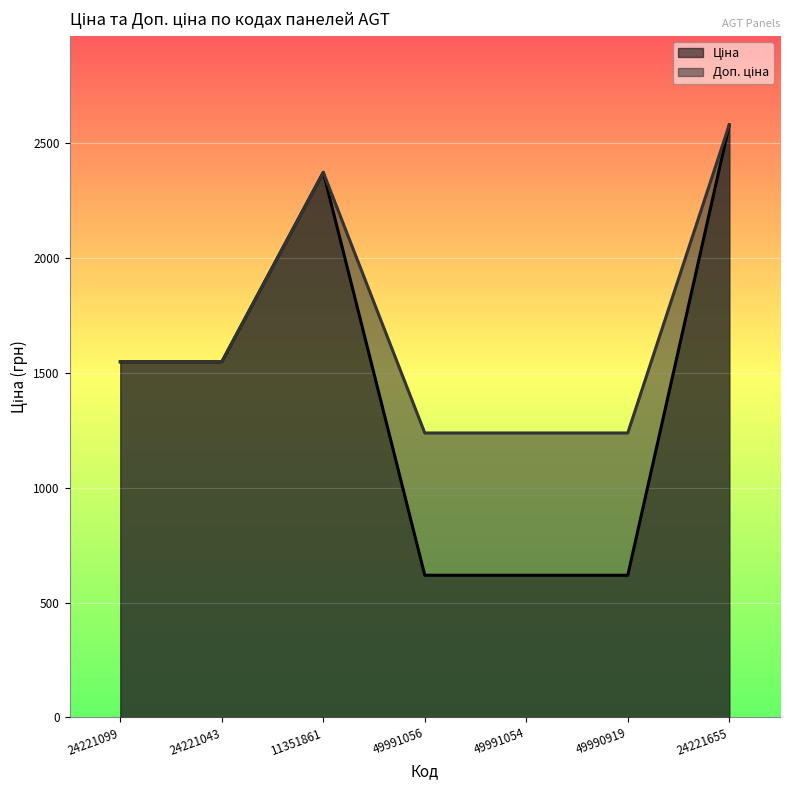

At which category does Ціна reach its first local peak?

11351861